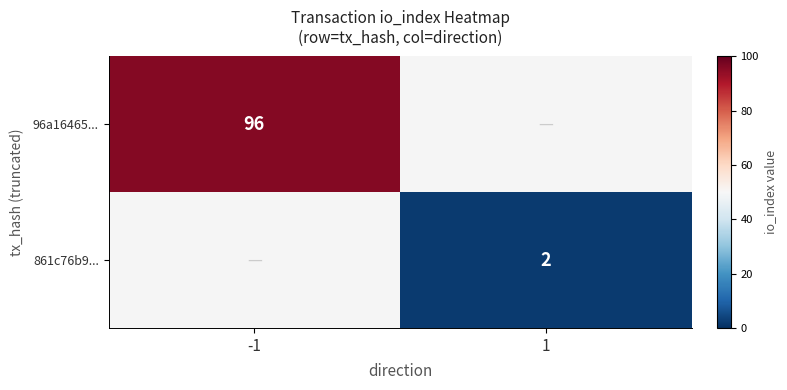

The value of 96a16465... at -1 is 96. True or false?

True